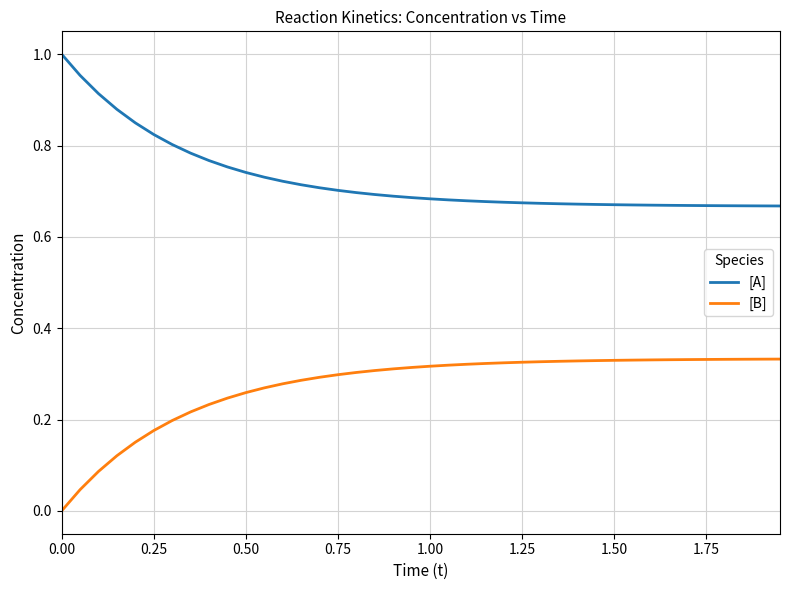

True or false: [B] and [A] intersect in this chart.

False